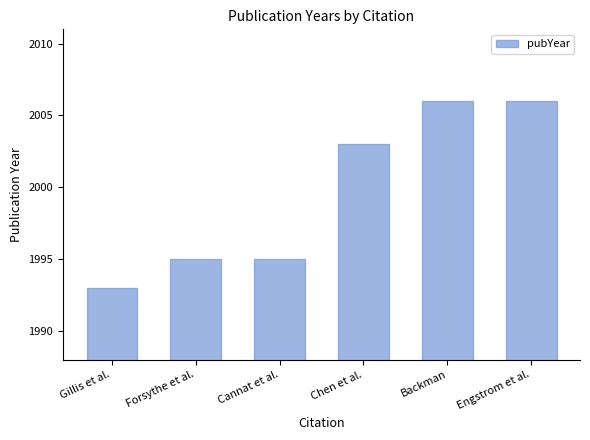

Reading left to right, what are all the values shown in this chart?

Gillis et al.=1993	Forsythe et al.=1995	Cannat et al.=1995	Chen et al.=2003	Backman=2006	Engstrom et al.=2006